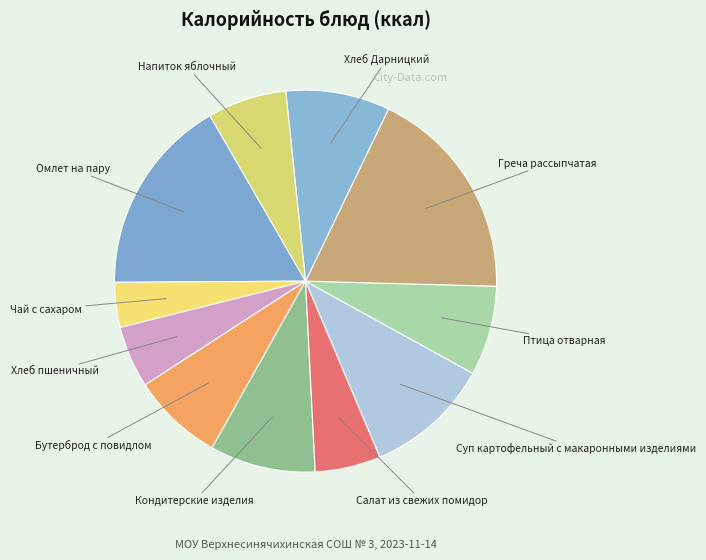

To the nearest percent, what is the difference between the largest and smallest slice percentages?

14%